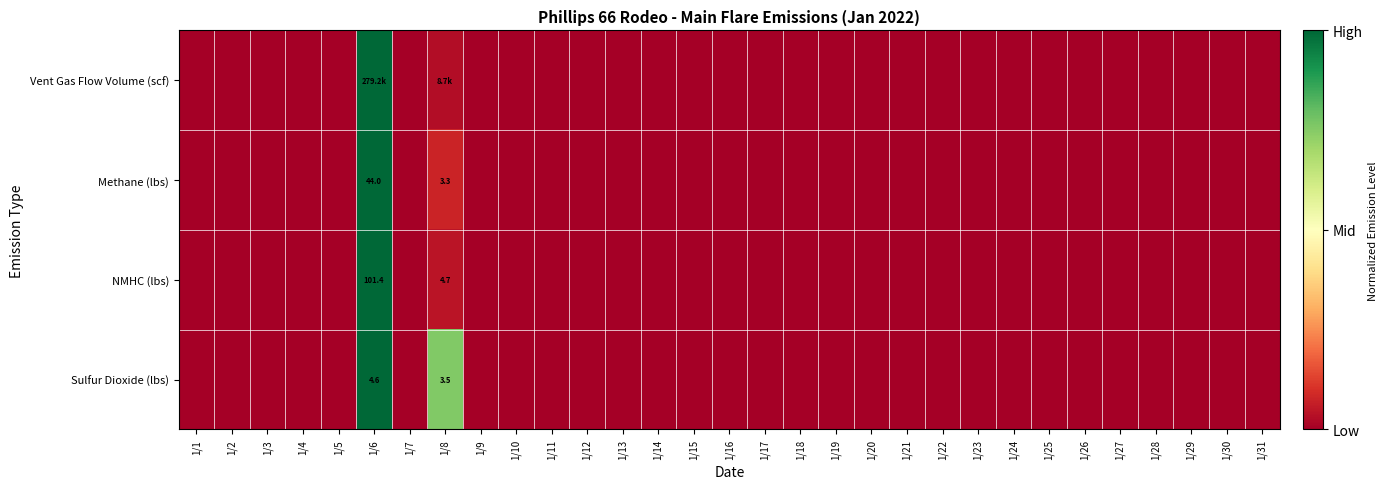

At which category is the sum across all series the highest?

1/6